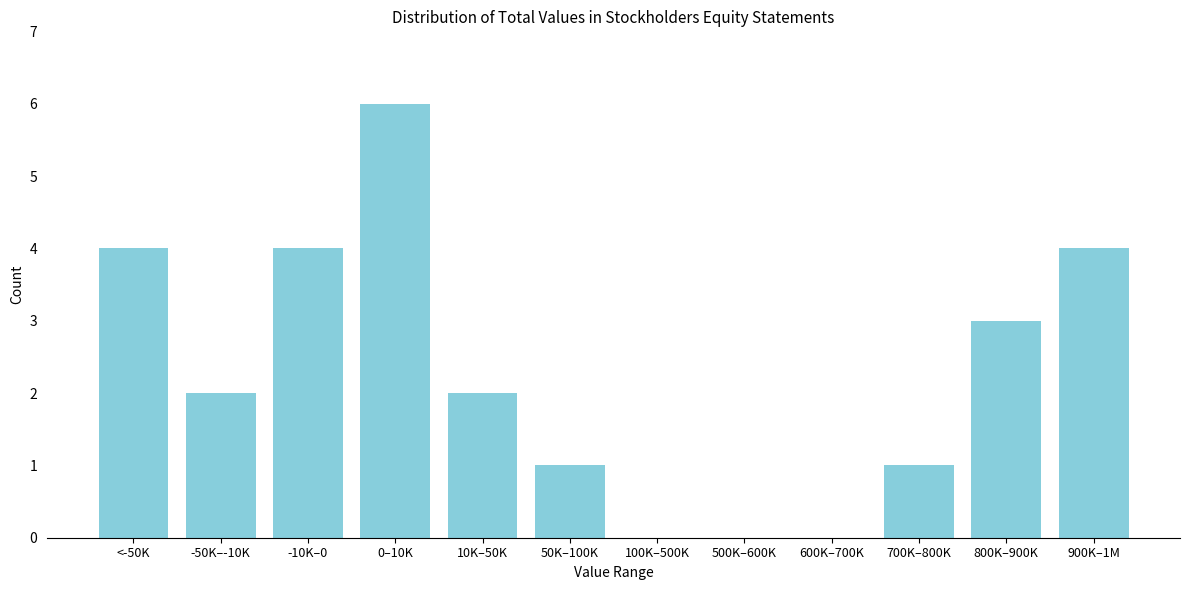

Reading left to right, transcribe all the data shown in this chart.

<-50K=4	-50K–-10K=2	-10K–0=4	0–10K=6	10K–50K=2	50K–100K=1	100K–500K=0	500K–600K=0	600K–700K=0	700K–800K=1	800K–900K=3	900K–1M=4